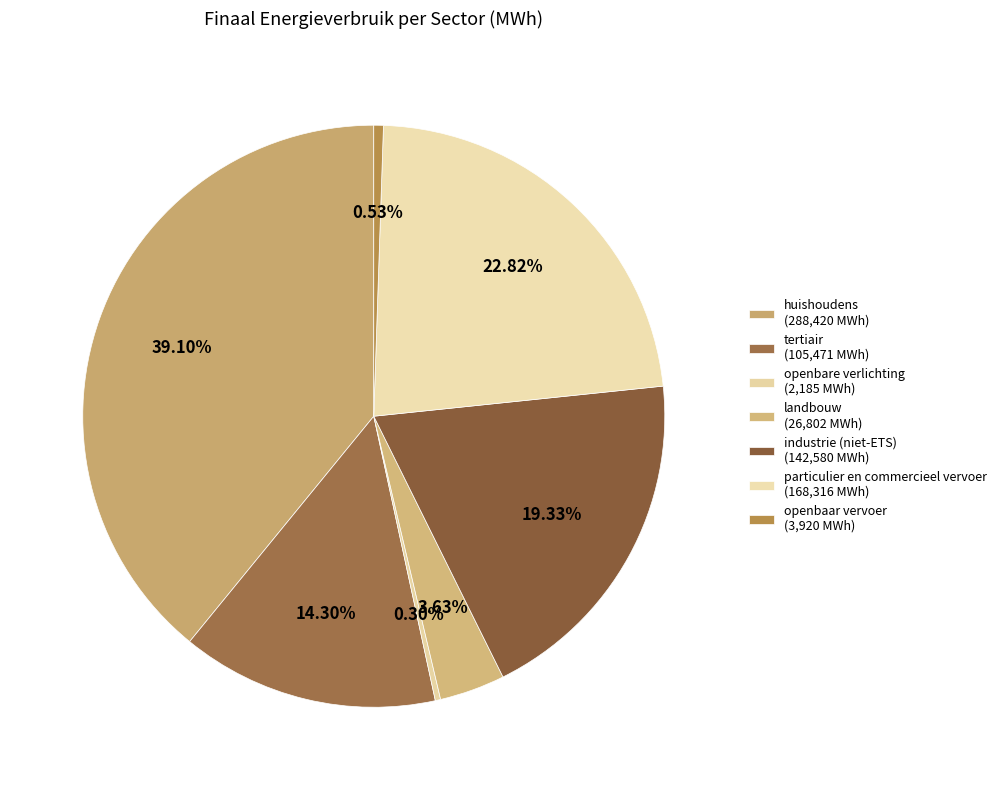

What percentage is the landbouw slice, to the nearest percent?

4%